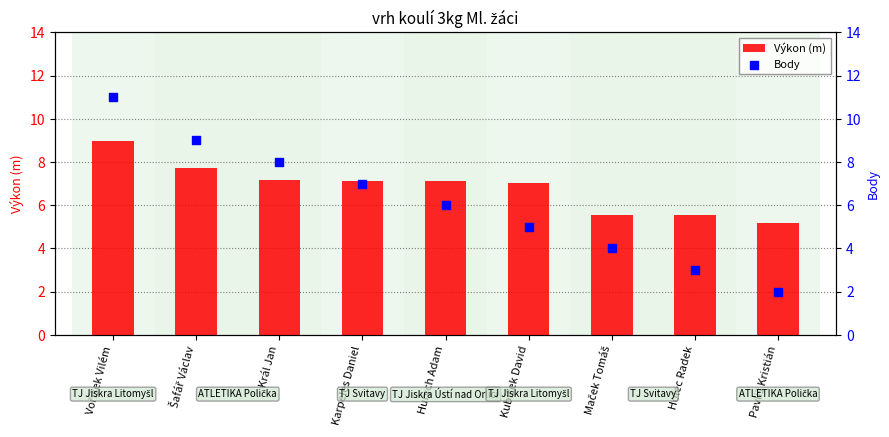

Which series reaches the maximum Y coordinate?

Body